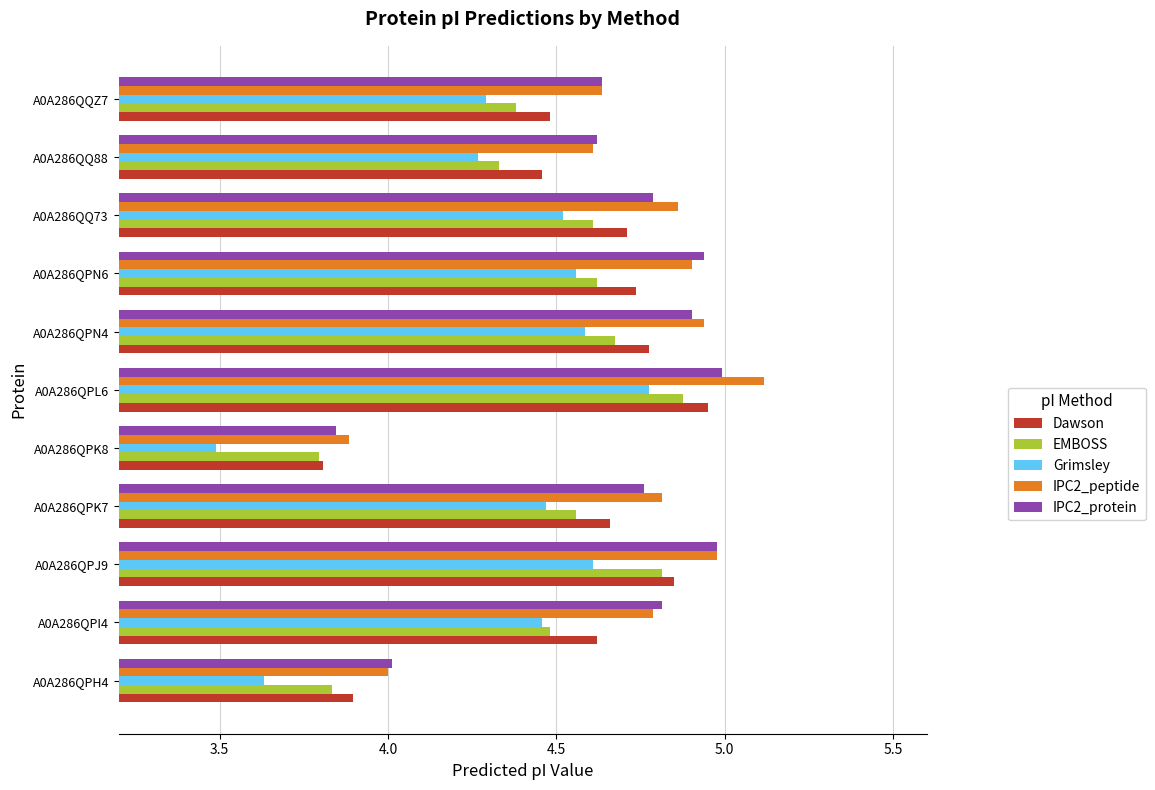

At how many categories does at least one series exceed 3?

11